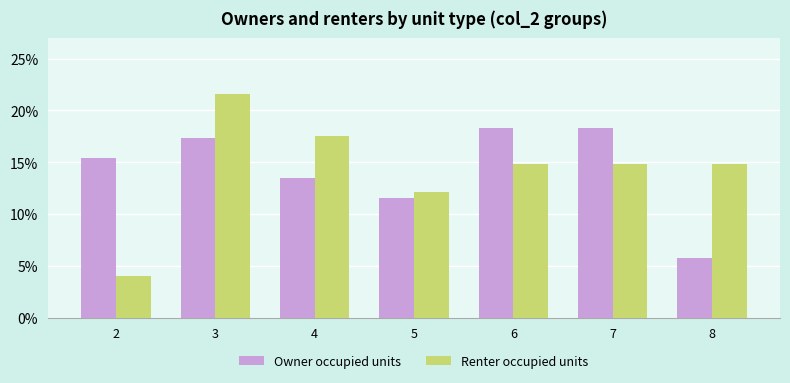

How many values in the Renter occupied units series are below 14?

2